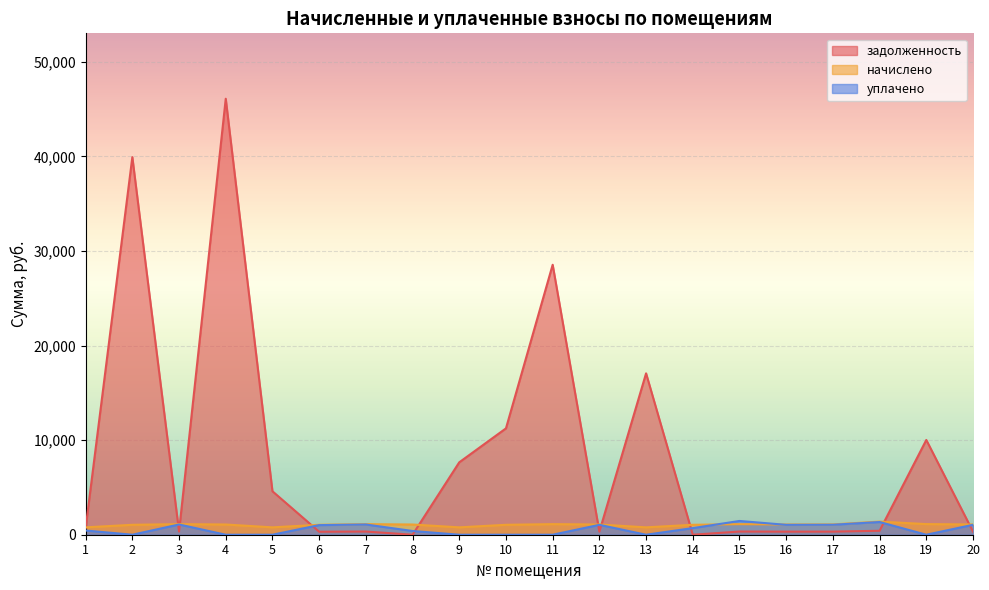

What value does the задолженность series have at 2?

39921.7